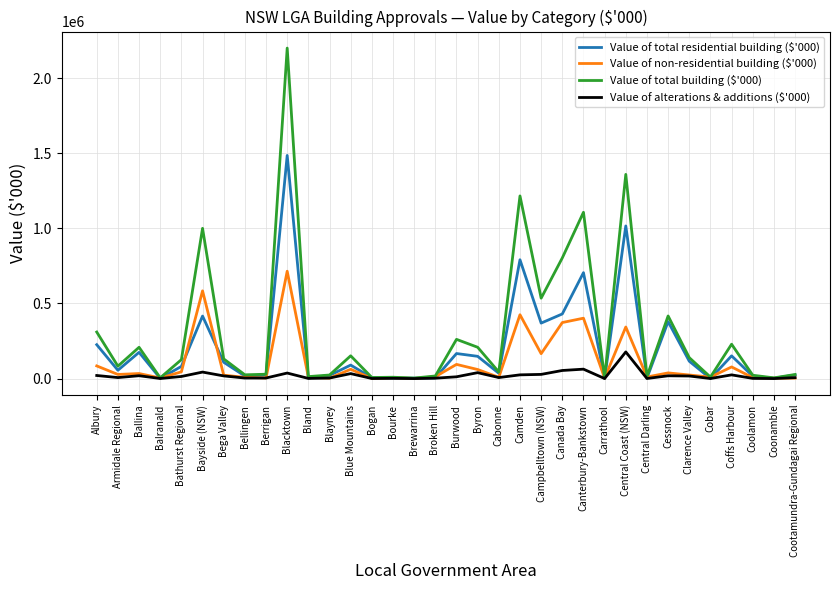

Which series has the widest spread of values?

Value of total building ($'000)